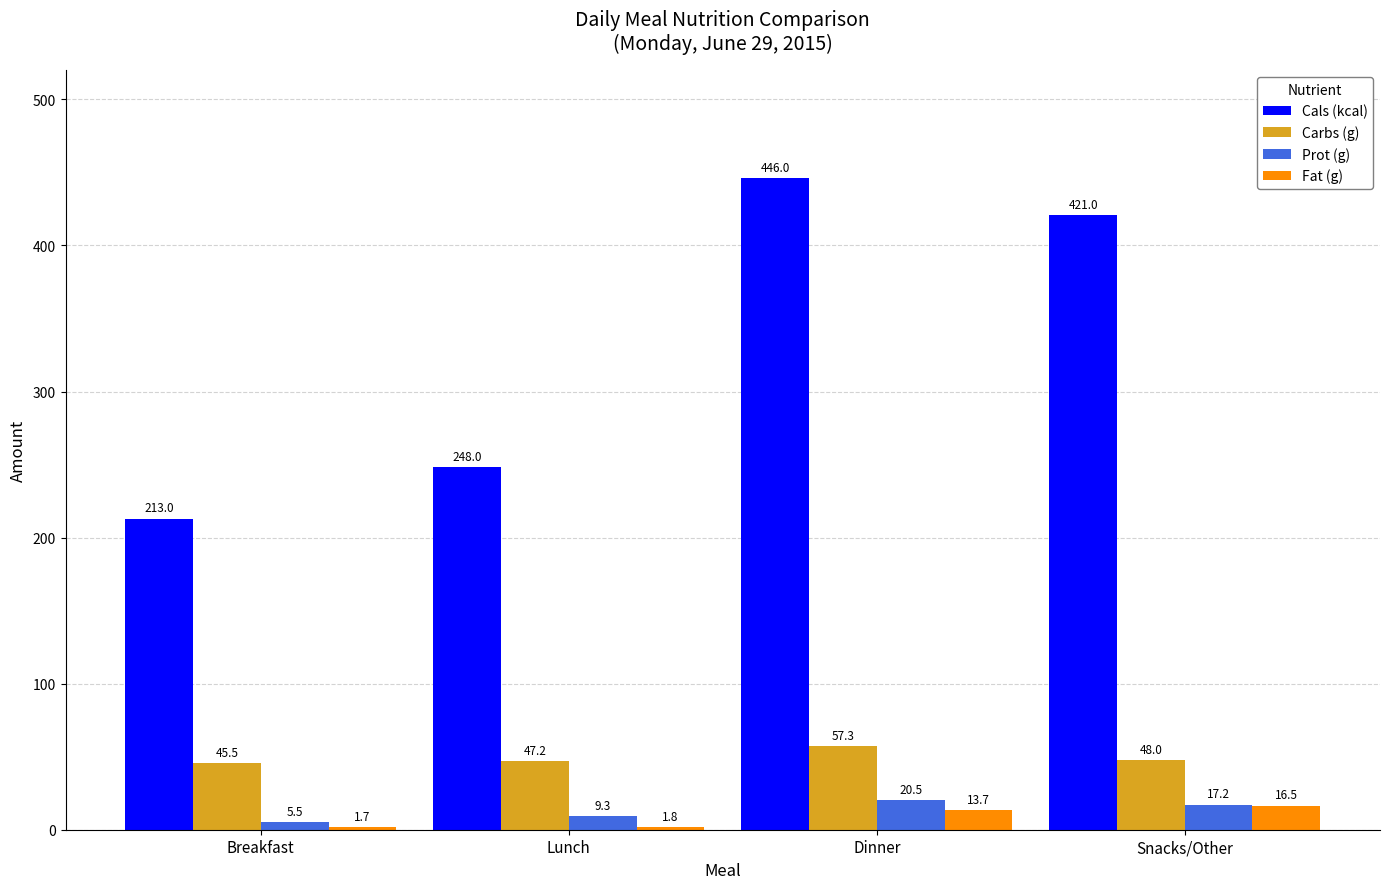

True or false: Cals (kcal) has a value of 99.4 at Breakfast.

False